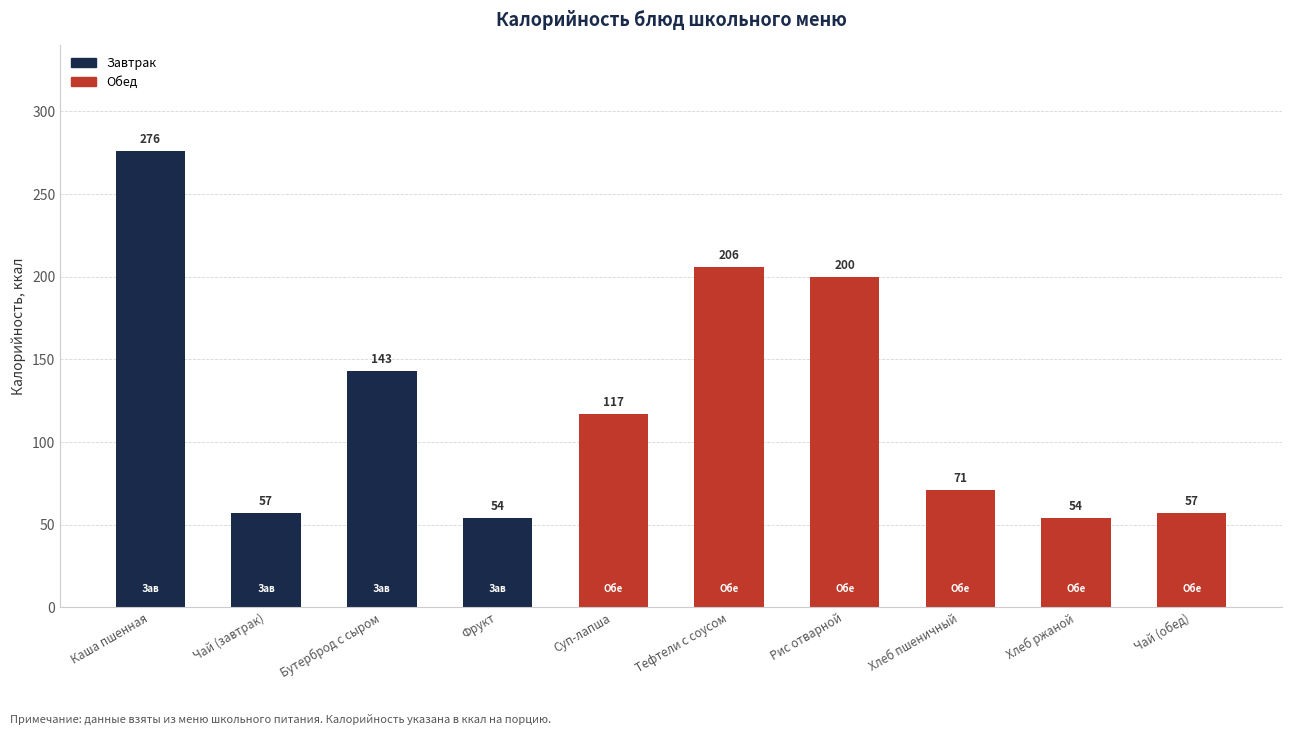

Approximately how many times larger is the value at Бутерброд с сыром compared to Хлеб ржаной?

2.6